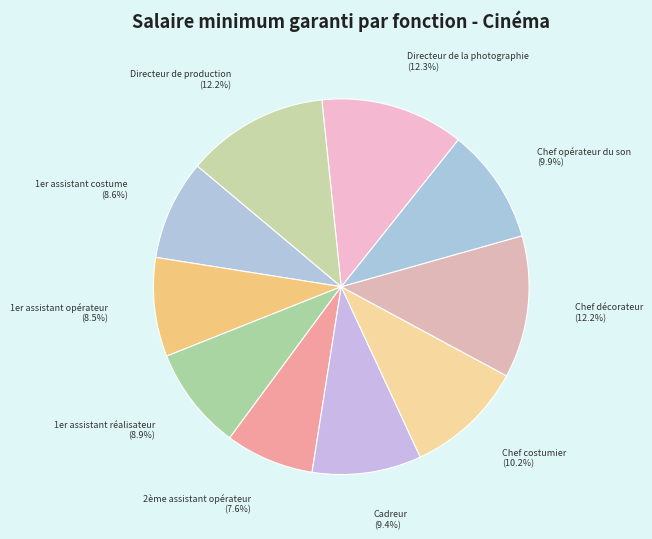

To the nearest percent, what is the average slice percentage?

10%